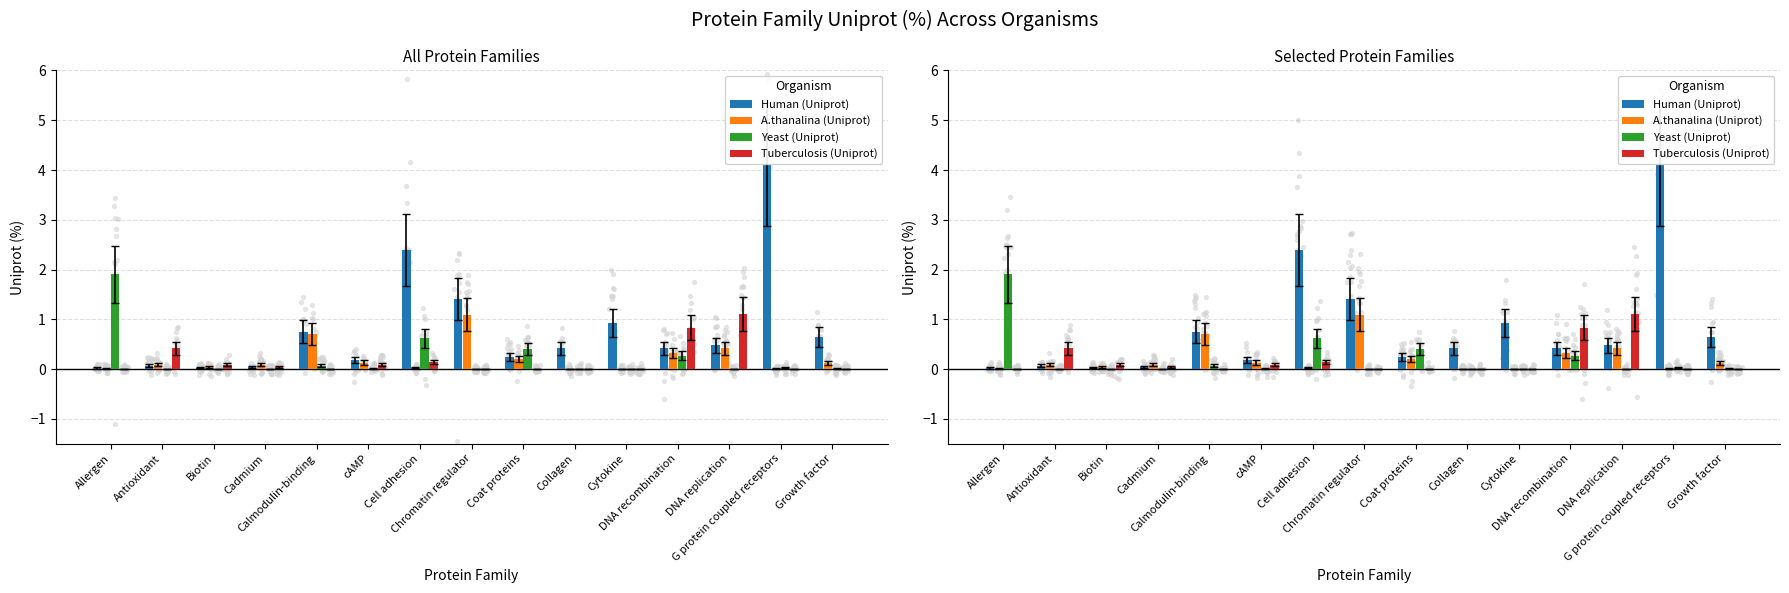

At which category is the sum across all series the highest?

G protein coupled receptors